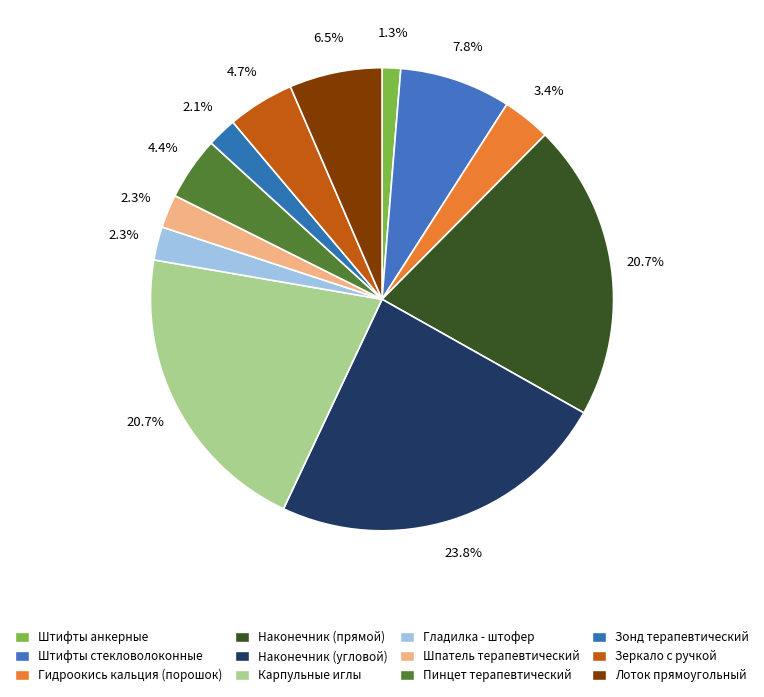

Which category has the biggest portion of the pie?

Наконечник (угловой)